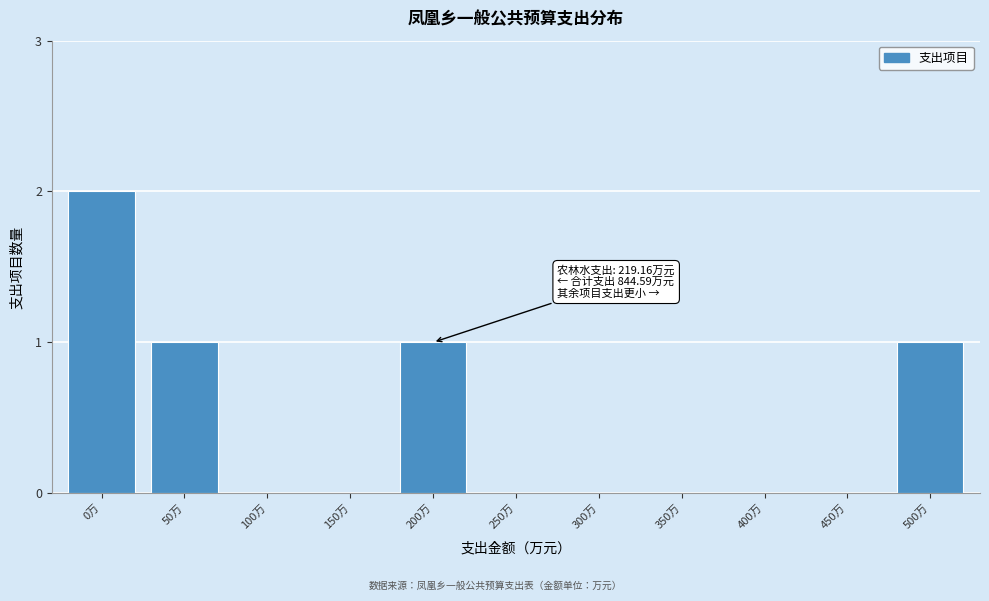

Reading left to right, extract all data points from this chart.

0万=2	50万=1	100万=0	150万=0	200万=1	250万=0	300万=0	350万=0	400万=0	450万=0	500万=1